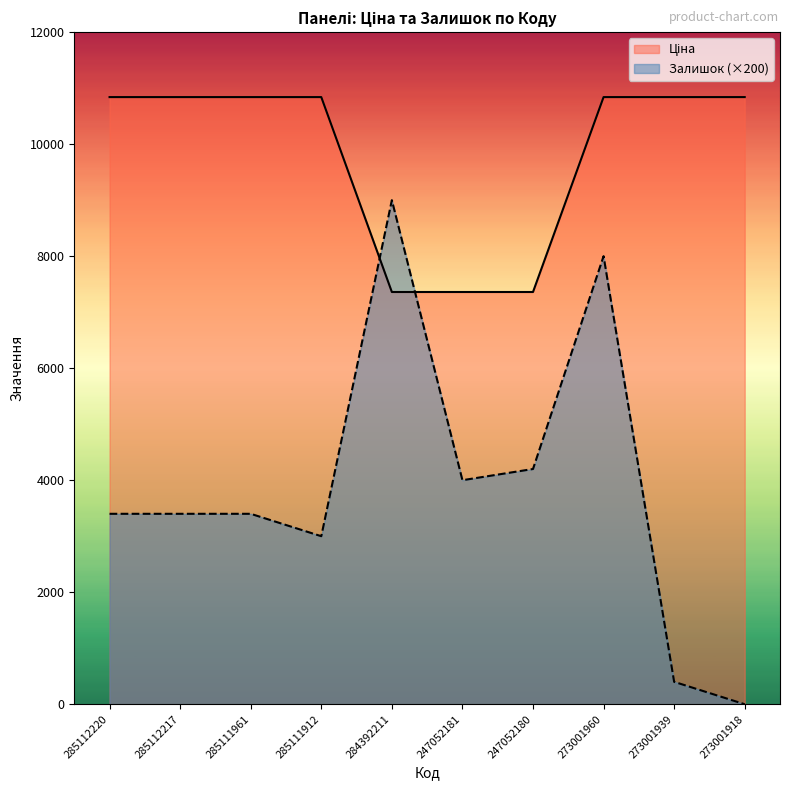

The Ціна series shows 10840.1 at 285111912. True or false?

True